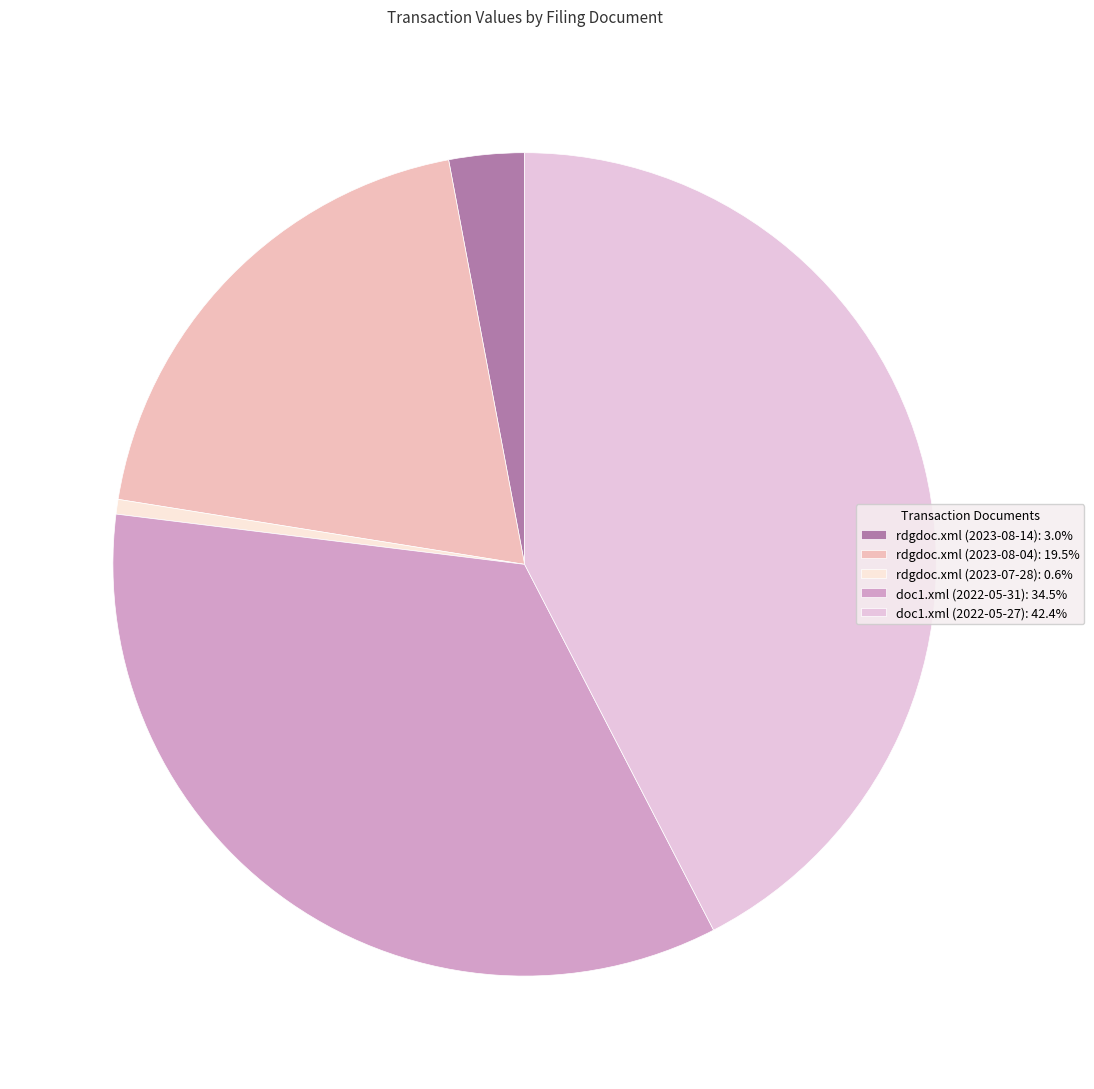

Count the number of slices in the pie.

5